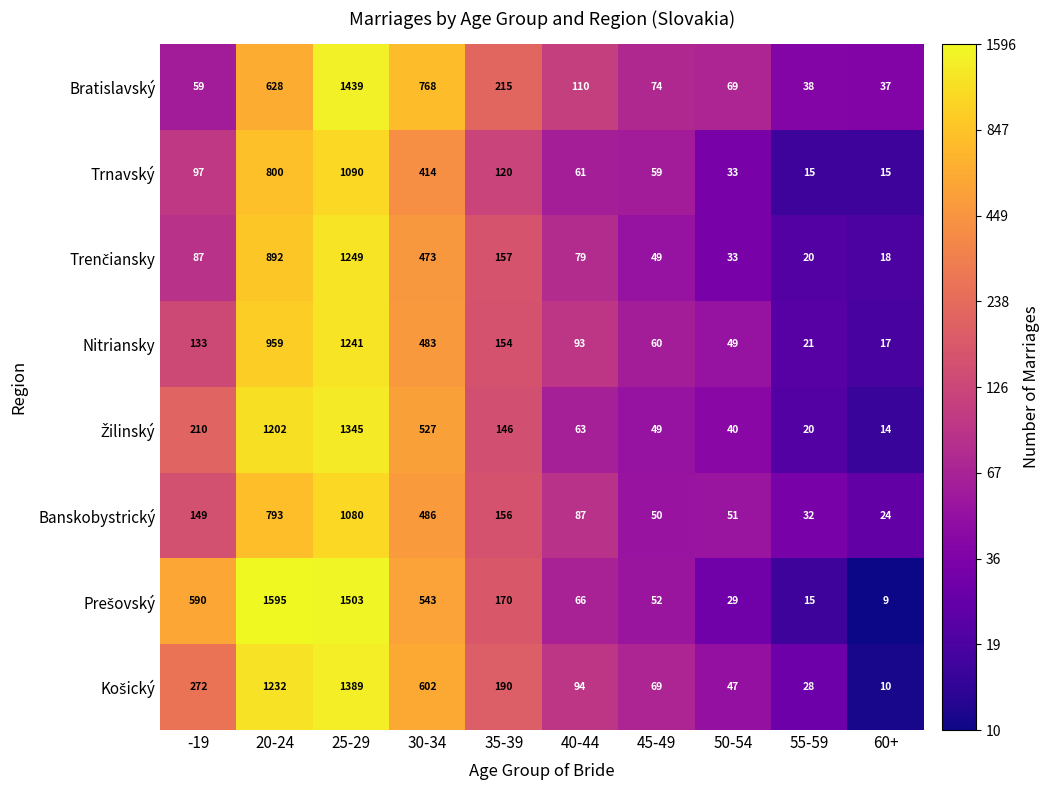

How many distinct data groups are displayed?

8